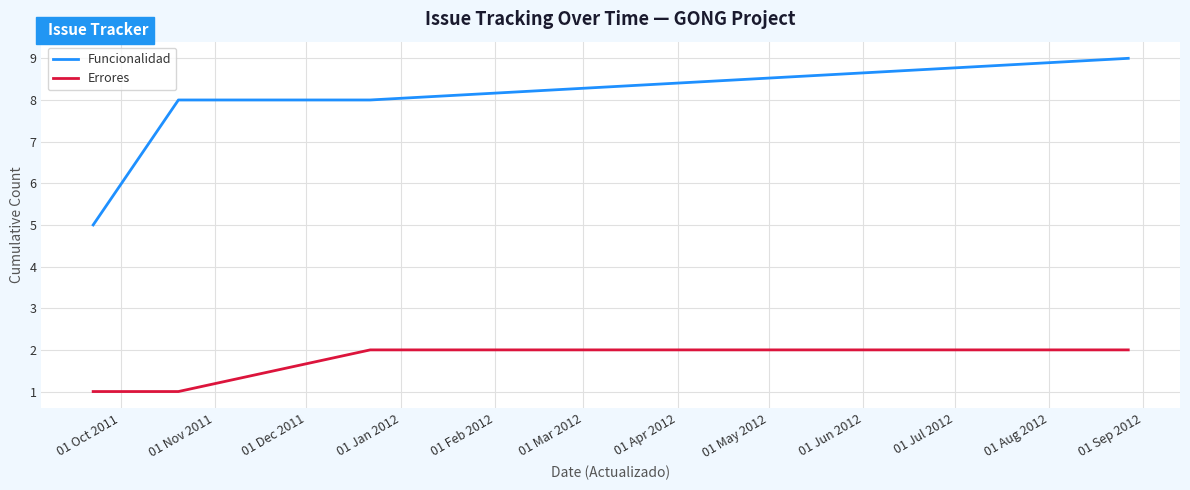

Count the number of categories in the chart.

4